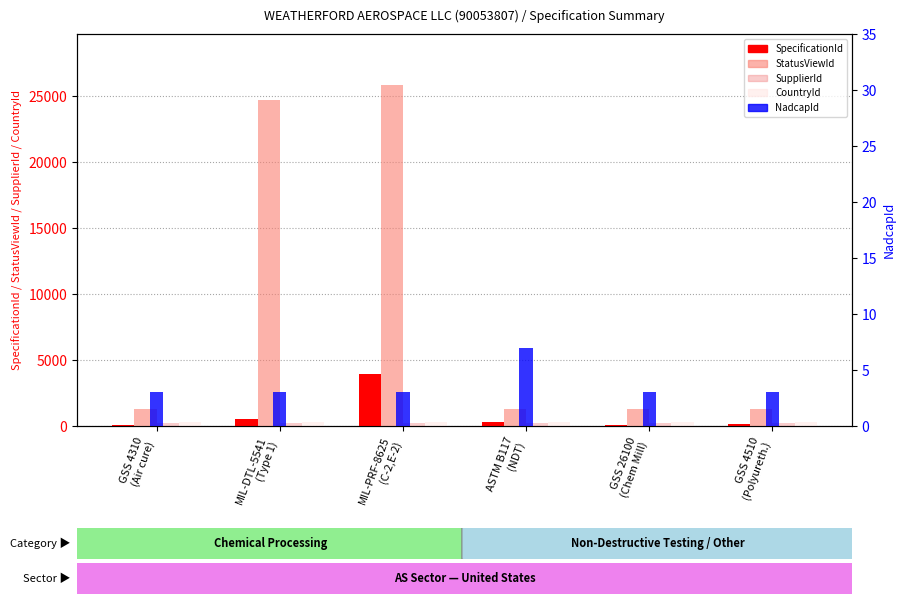

What is the difference between the maximum and minimum values in the SpecificationId series?

3835